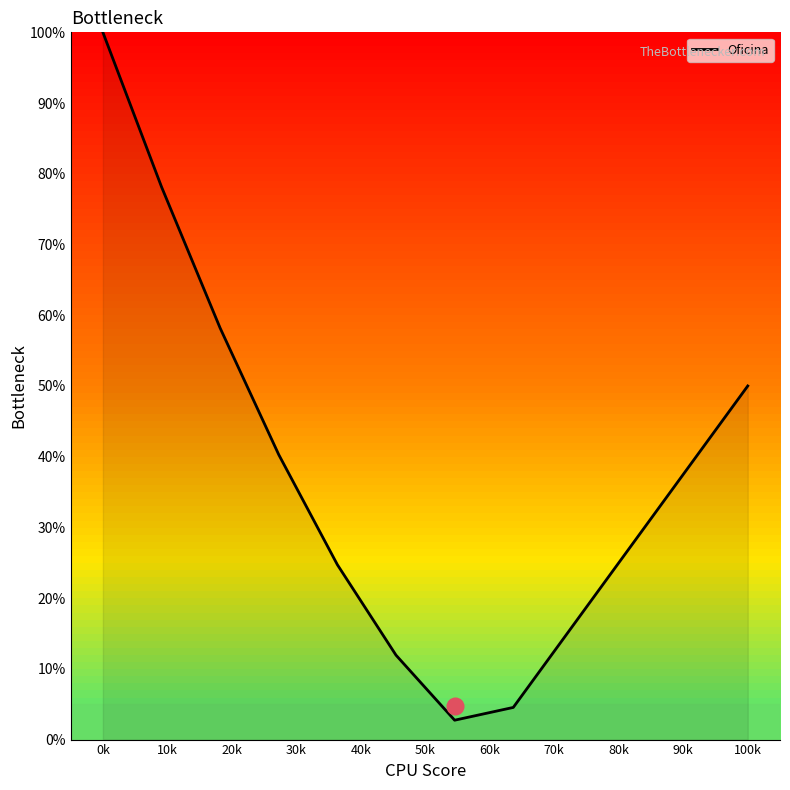

What is the smallest value displayed?

2.7